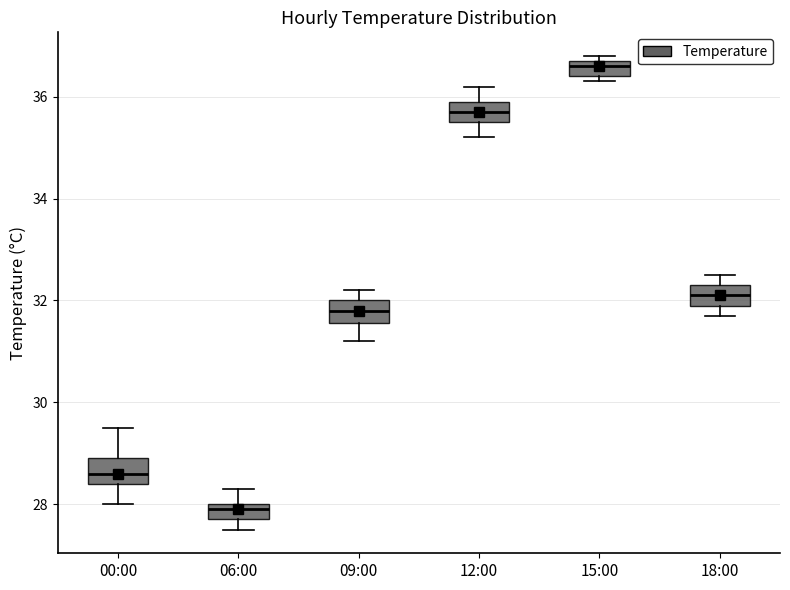

Where does the upper whisker of the box for 00:00 end on the y-axis? The values are not printed on the chart, so give them approximately, as read against the axis.

29.6